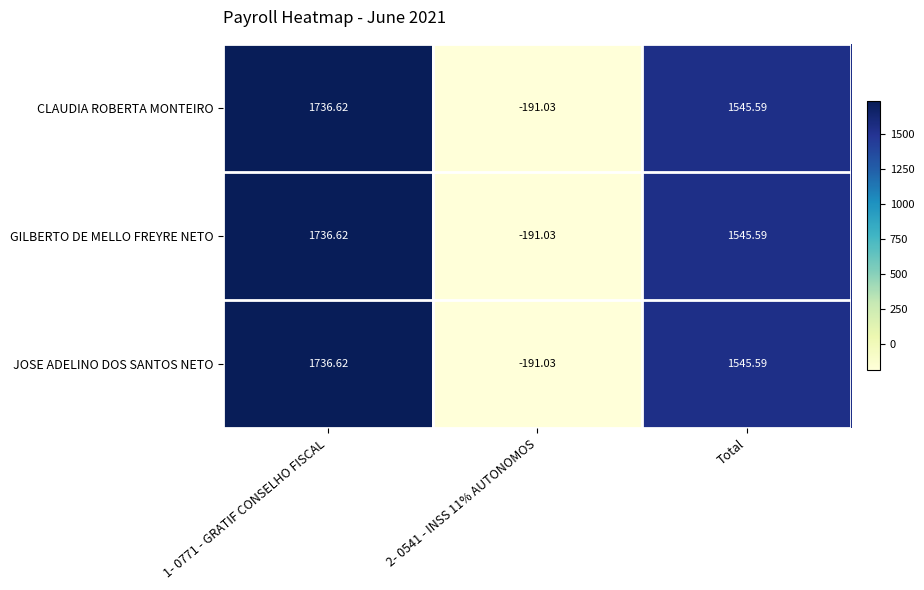

Is the value of JOSE ADELINO DOS SANTOS NETO at 1- 0771 - GRATIF CONSELHO FISCAL greater than the value of GILBERTO DE MELLO FREYRE NETO at Total?

Yes